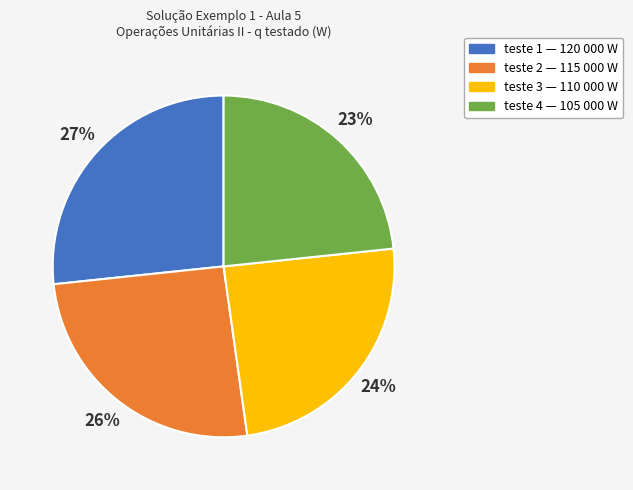

Combined, do teste 4 and teste 3 account for over 50%?

No